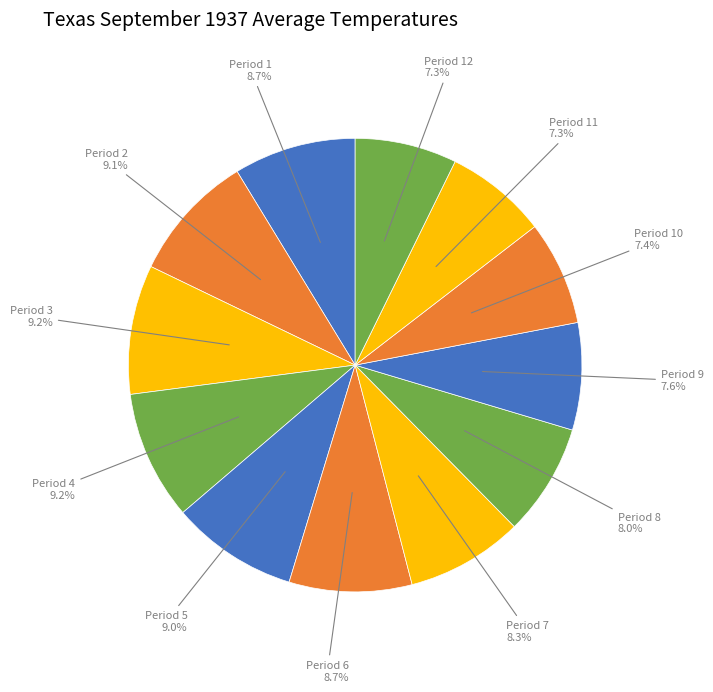

Is the sum of Period 12 and Period 3 greater than half?

No